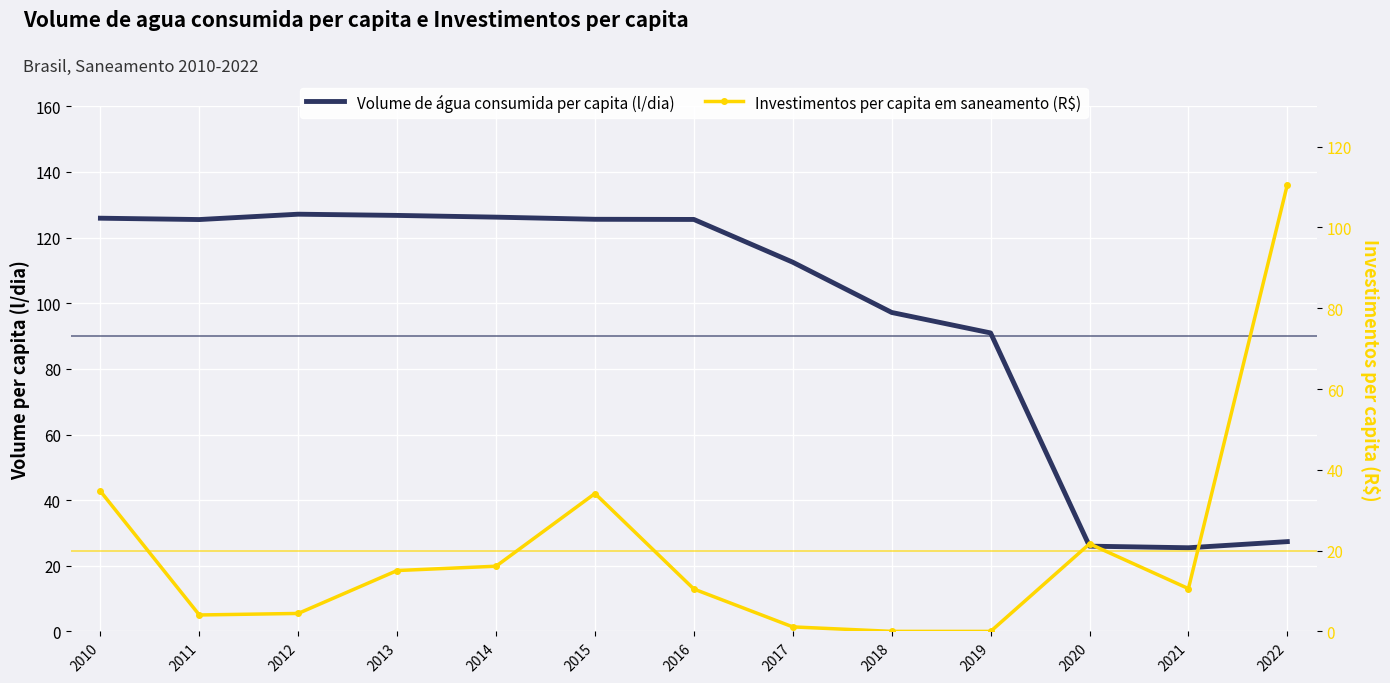

What is the difference between the highest and lowest values at 2010?

91.2